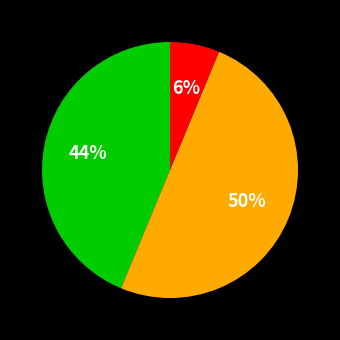

To the nearest percent, what is the average slice percentage?

33%